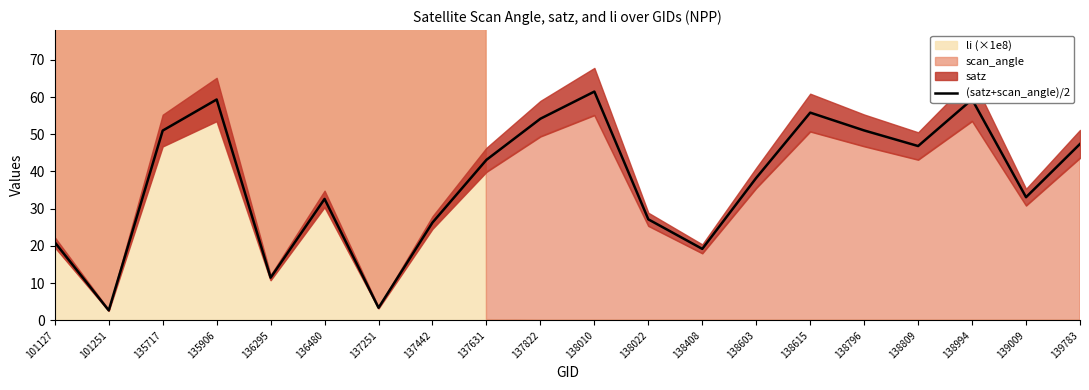

How many points are higher than both their immediate neighbors (excluding endpoints)?

5